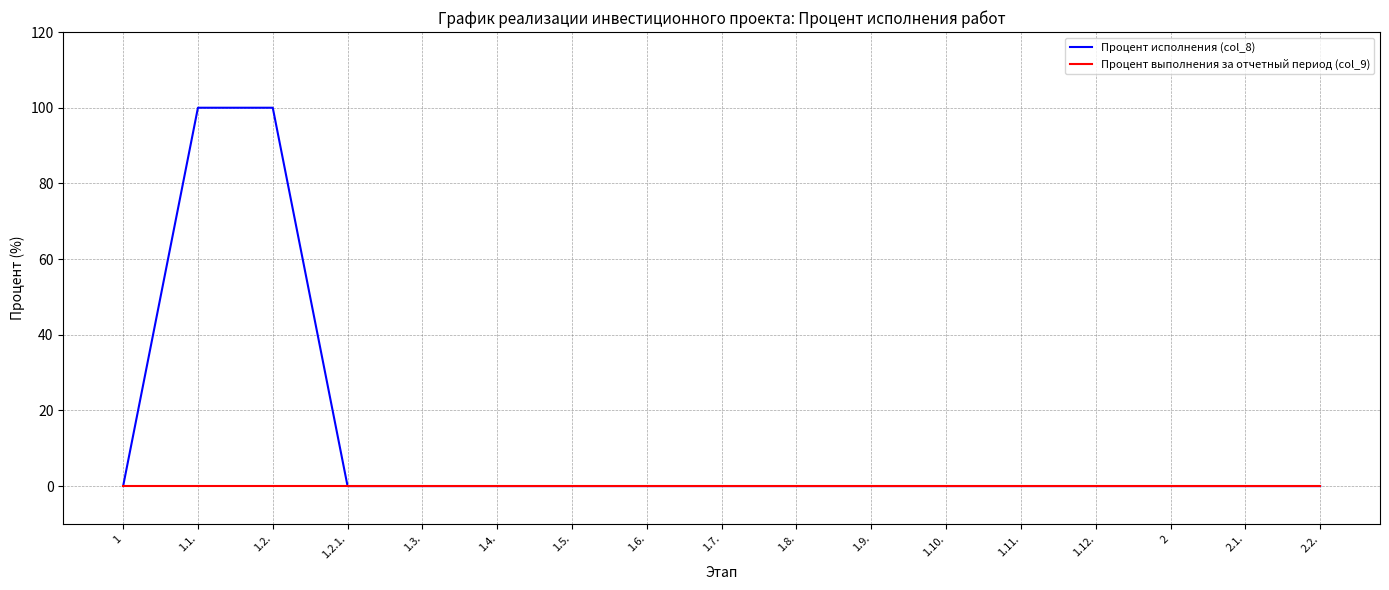

The Процент выполнения за отчетный период (col_9) series shows 0 at 1.7.. True or false?

True